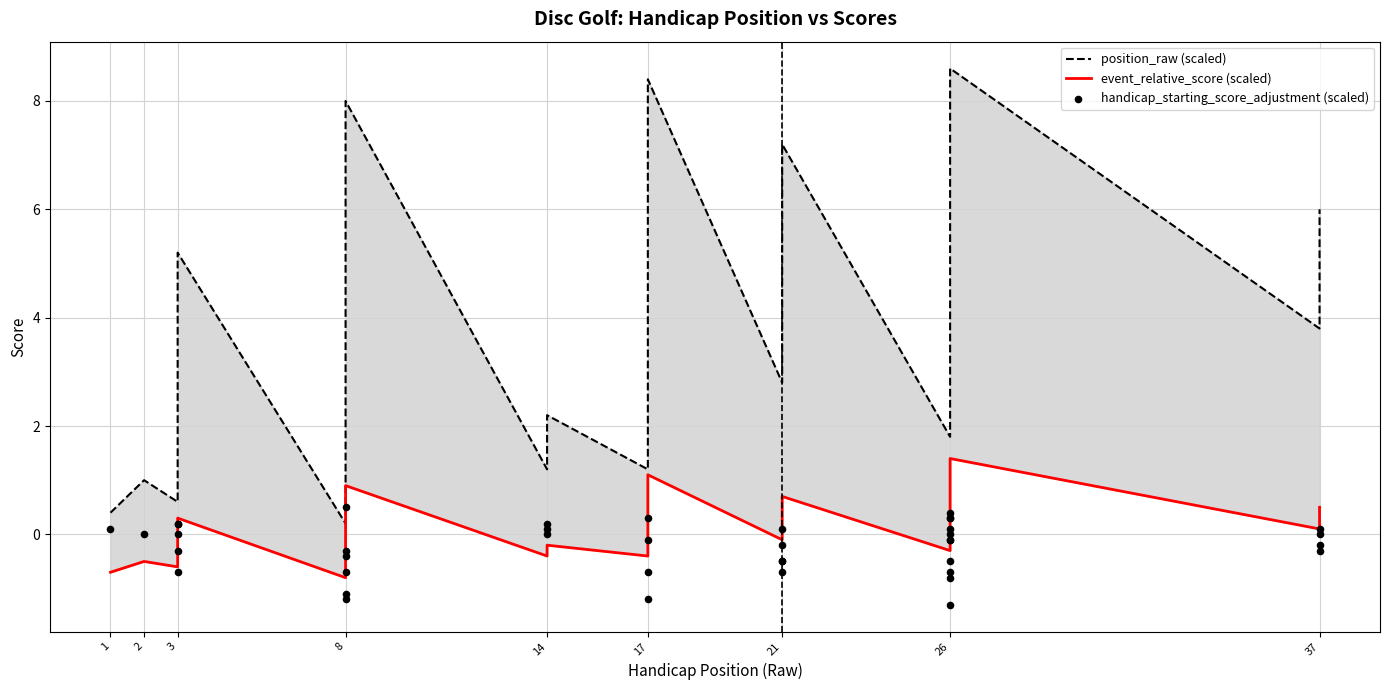

What is the total value across all series at 26?

-0.1